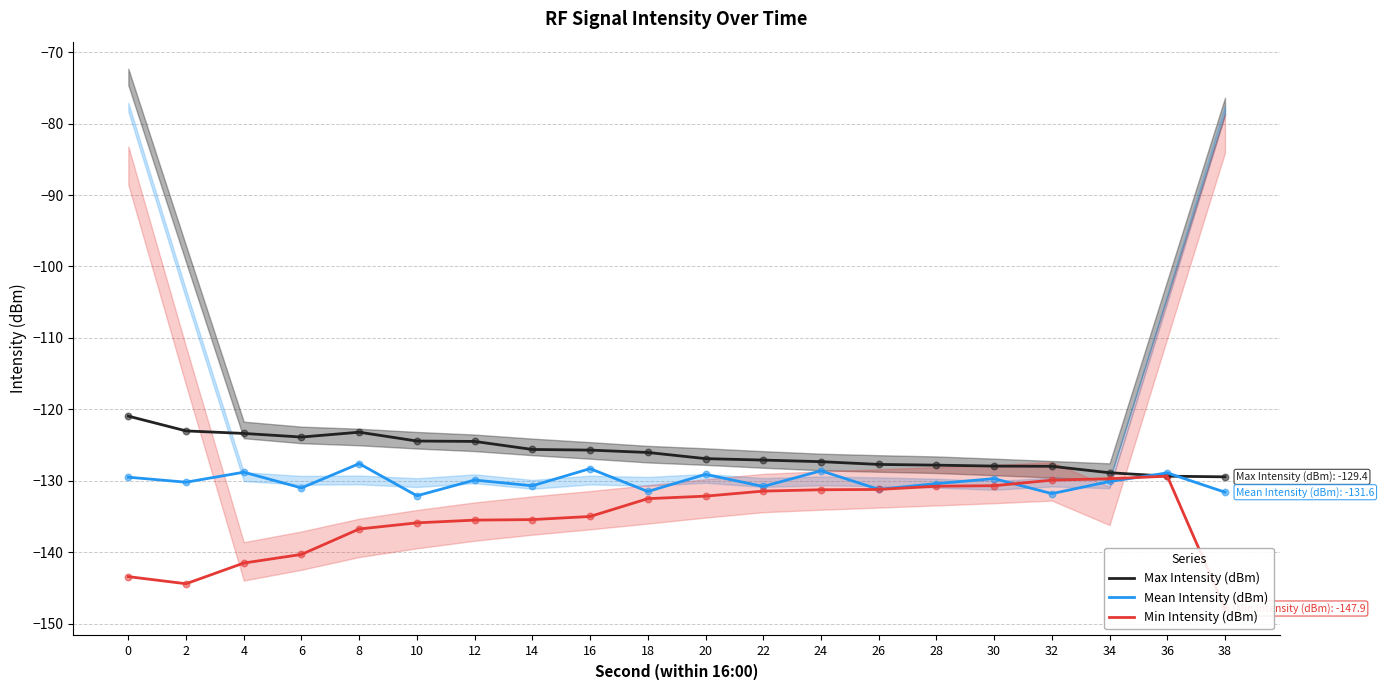

Is the value of Min Intensity (dBm) at 28 greater than the value of Mean Intensity (dBm) at 26?

Yes